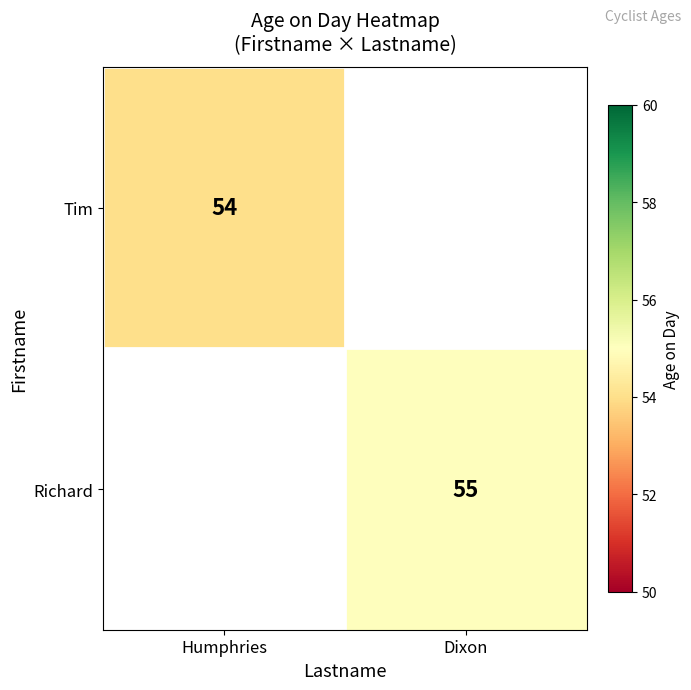

The Tim series shows 31 at Humphries. True or false?

False